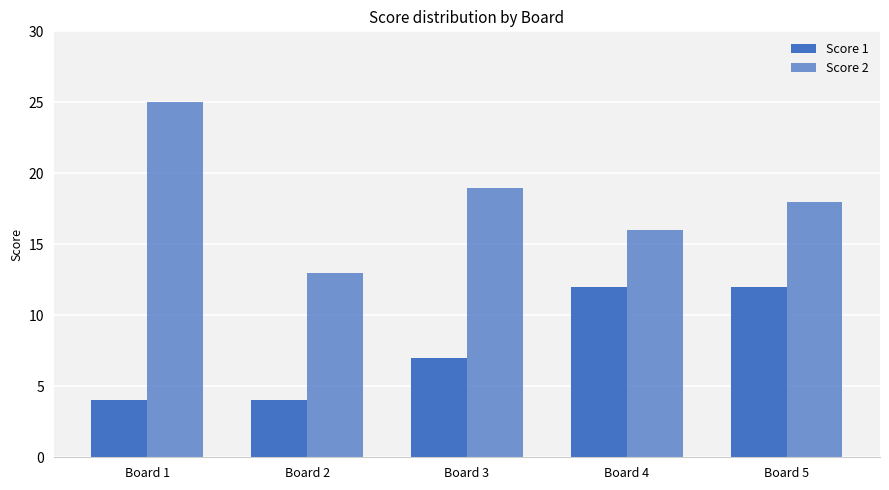

Which series has the largest range (max minus min)?

Score 2